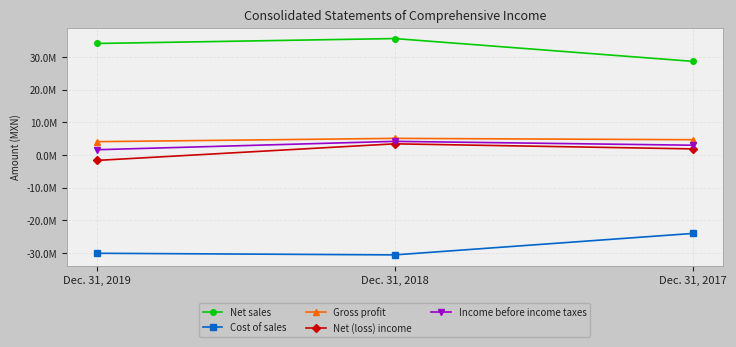

Which series has the largest range (max minus min)?

Net sales